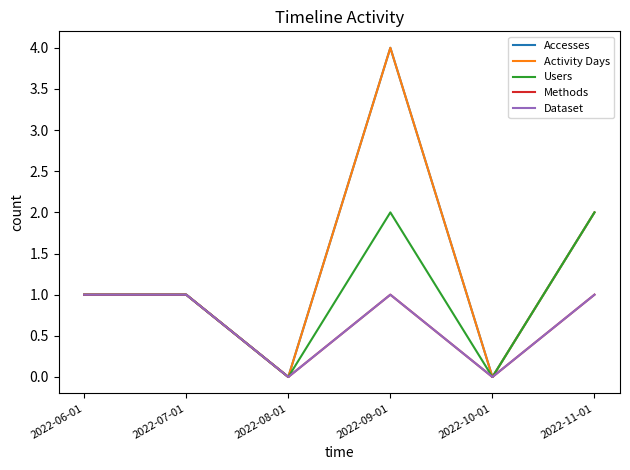

Does the chart have visible grid lines?

No